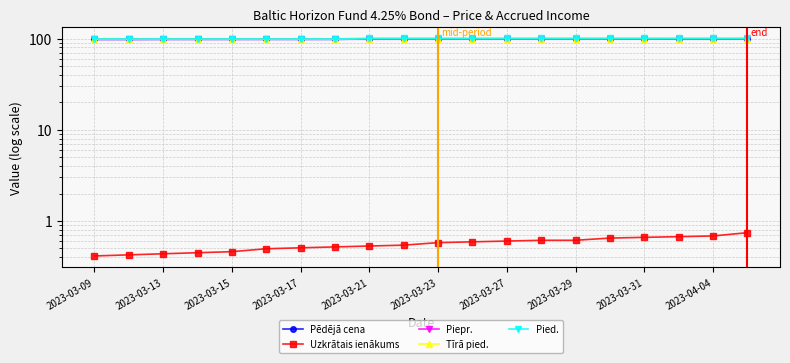

What is the spread (max minus min) of values at 2023-03-29?

98.5